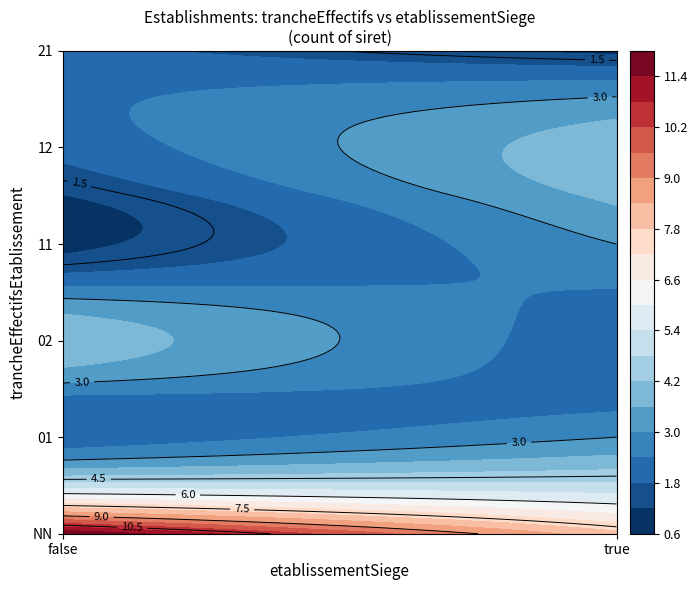

What is the greatest value displayed?

12